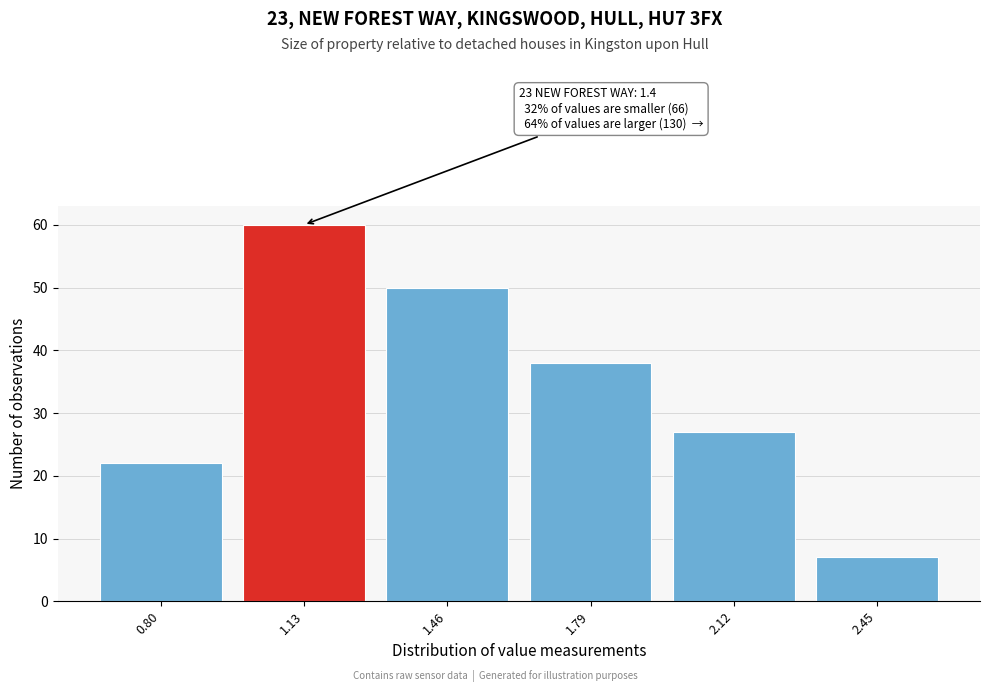

Reading right to left, extract all data points from this chart.

7	27	38	50	60	22